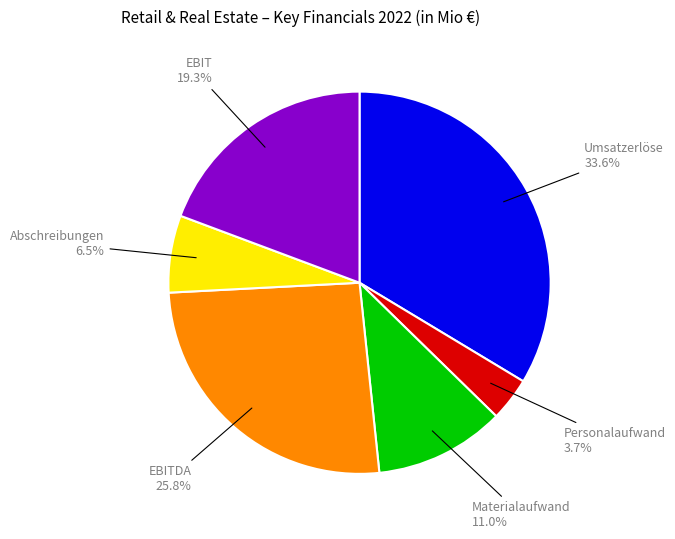

To the nearest percent, what portion does Materialaufwand represent?

11%